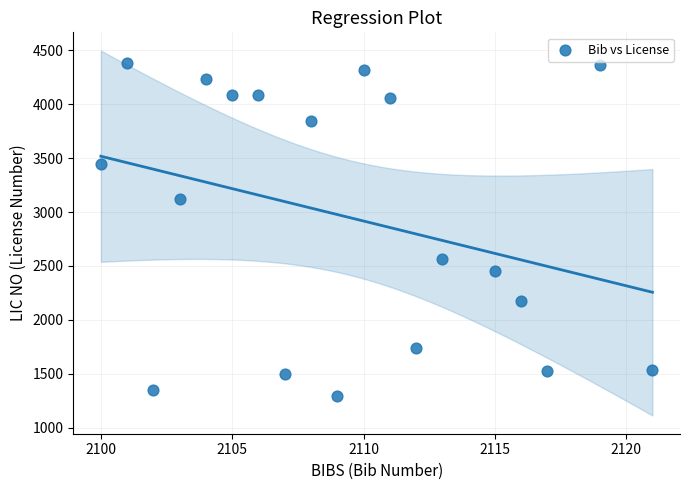

What is the range of Y values (max minus min)?

3087